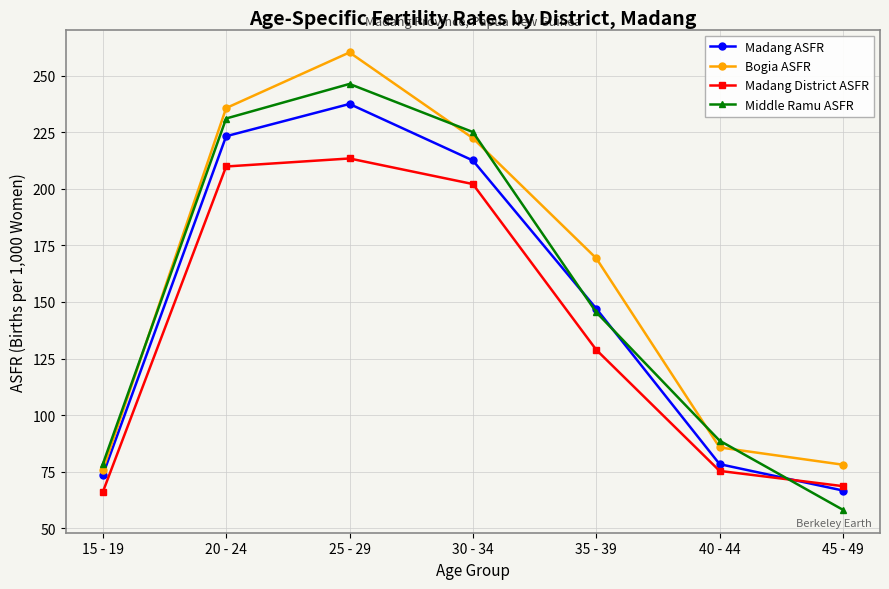

At which label does Middle Ramu ASFR reach its peak?

25 - 29